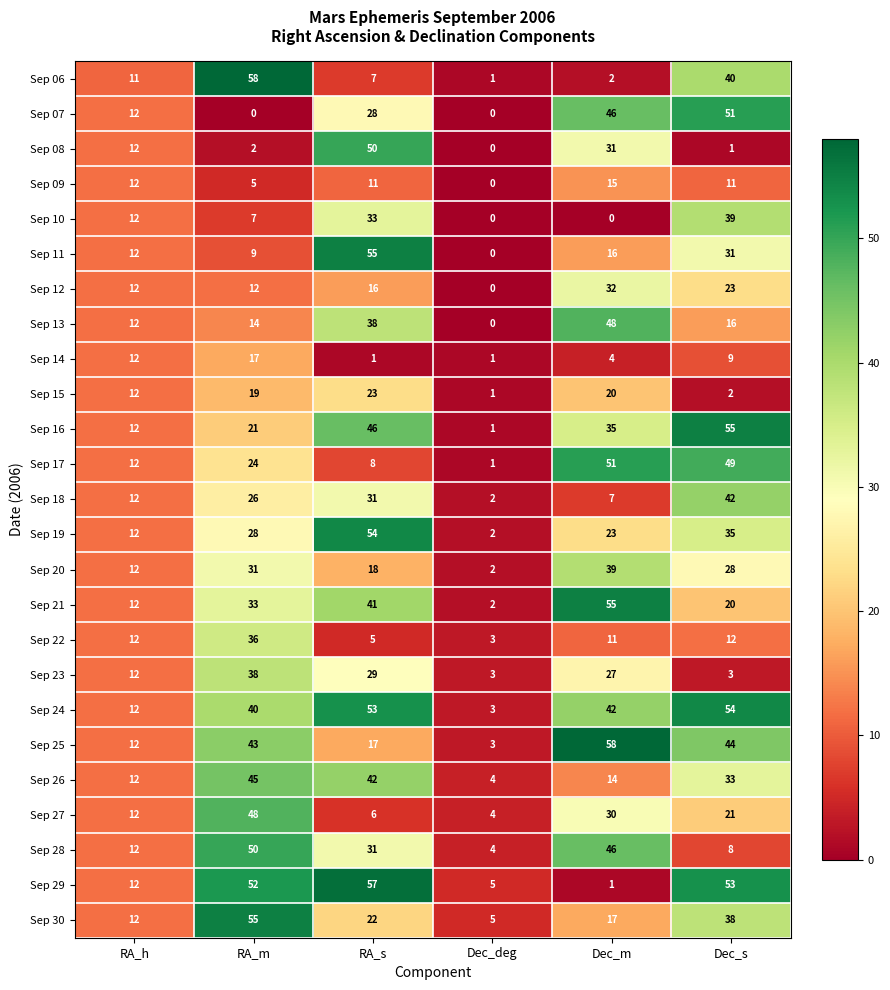

At which category is the sum across all series the highest?

RA_s